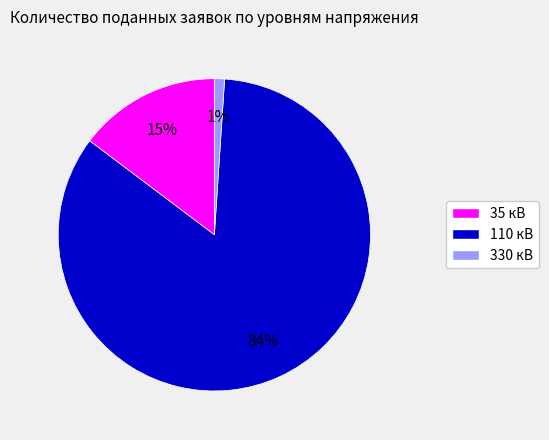

To the nearest percent, what is the difference between the largest and smallest slice percentages?

83%